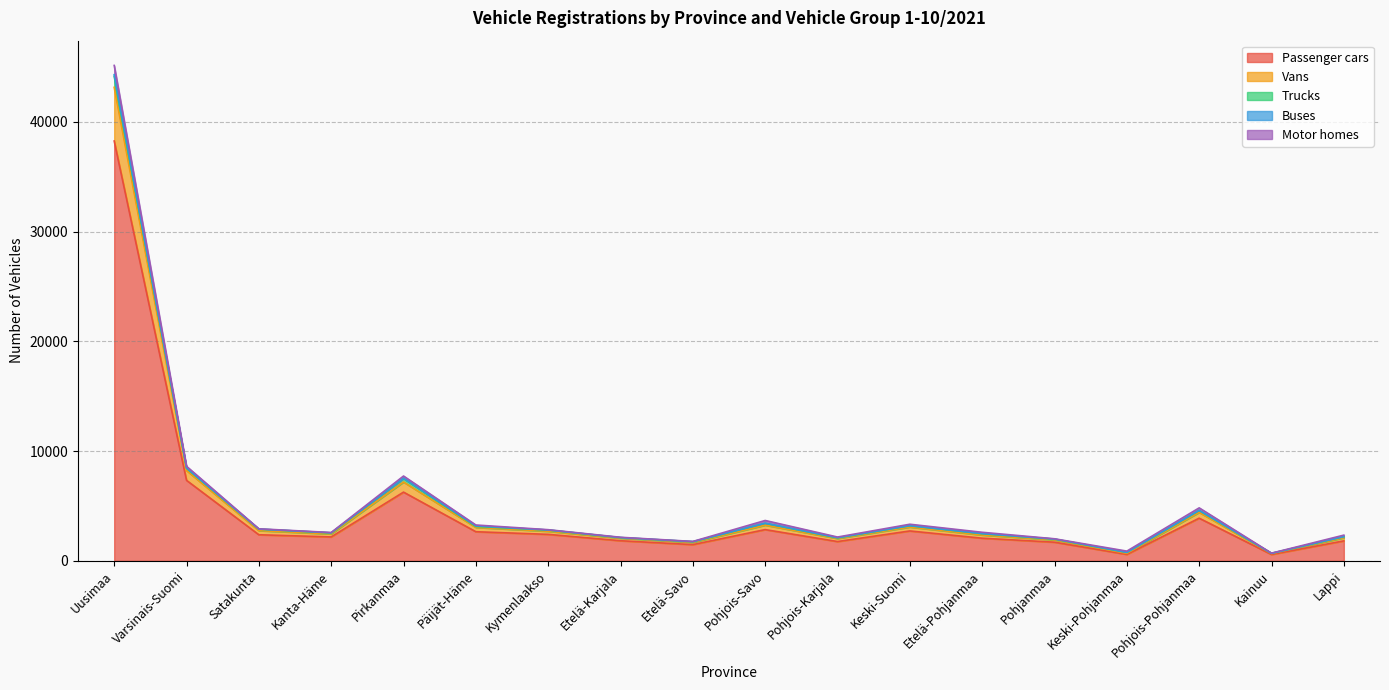

Where is Passenger cars nearest to the value 19417?

Varsinais-Suomi